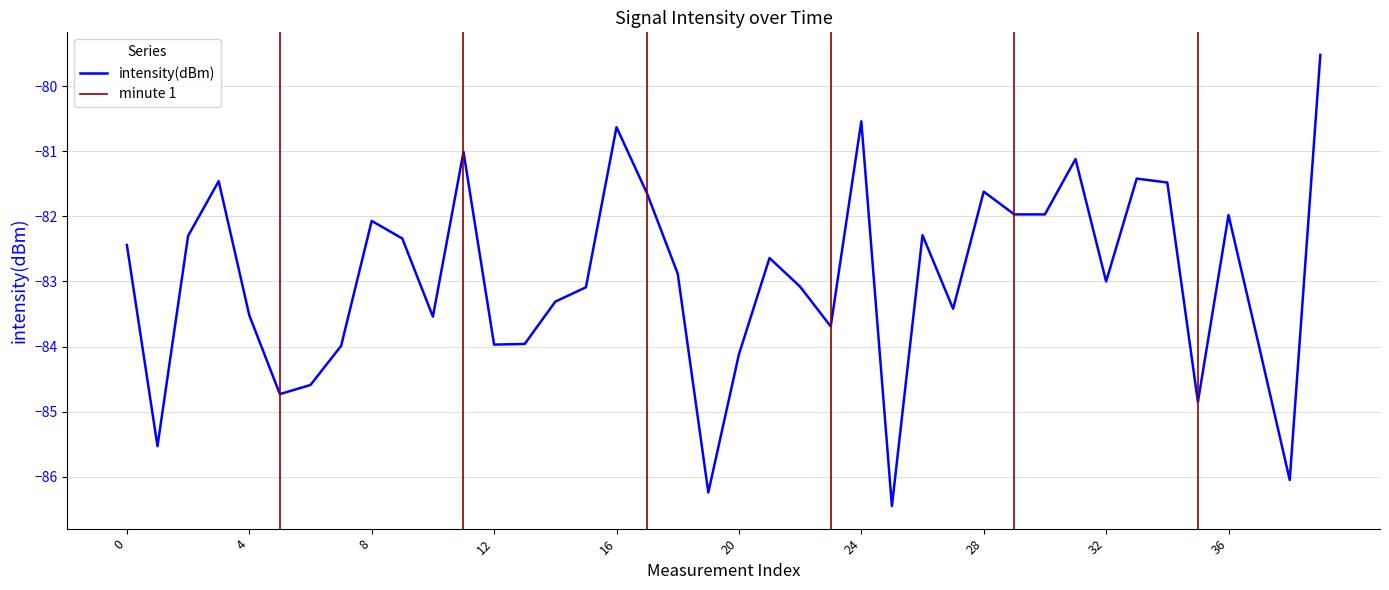

How many lines are shown in the chart?

1